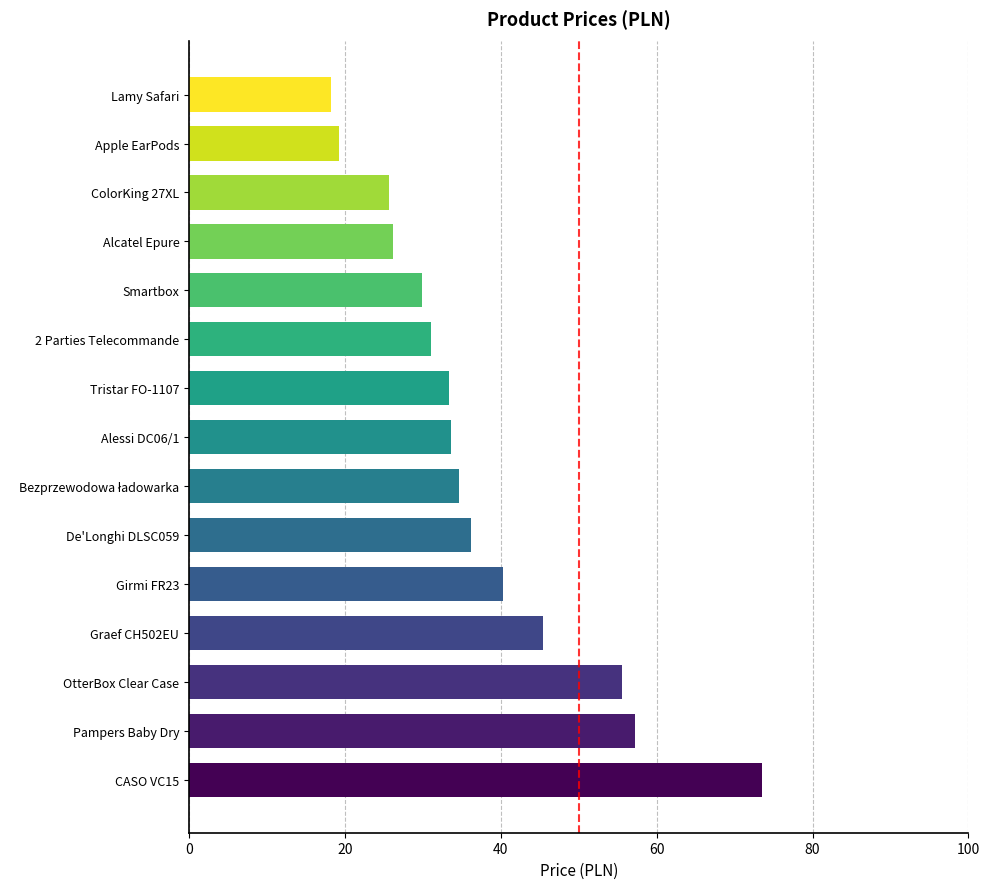

The value at Apple EarPods is 11.9. True or false?

False